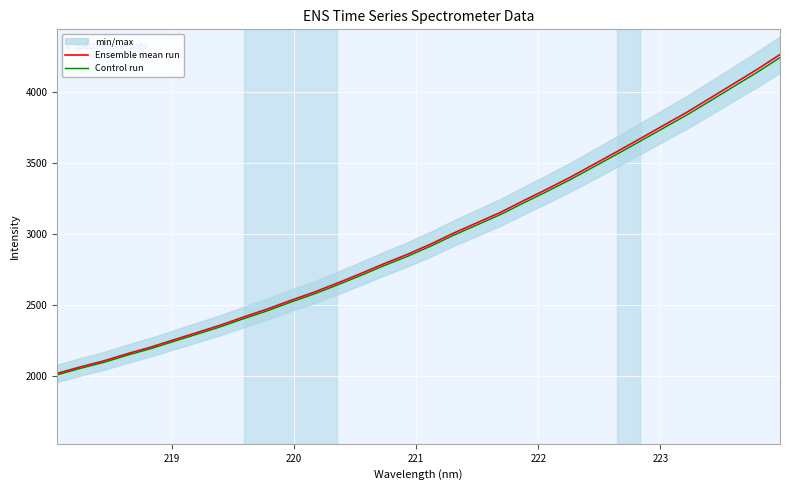

What is the maximum value for Ensemble mean run?

4264.7